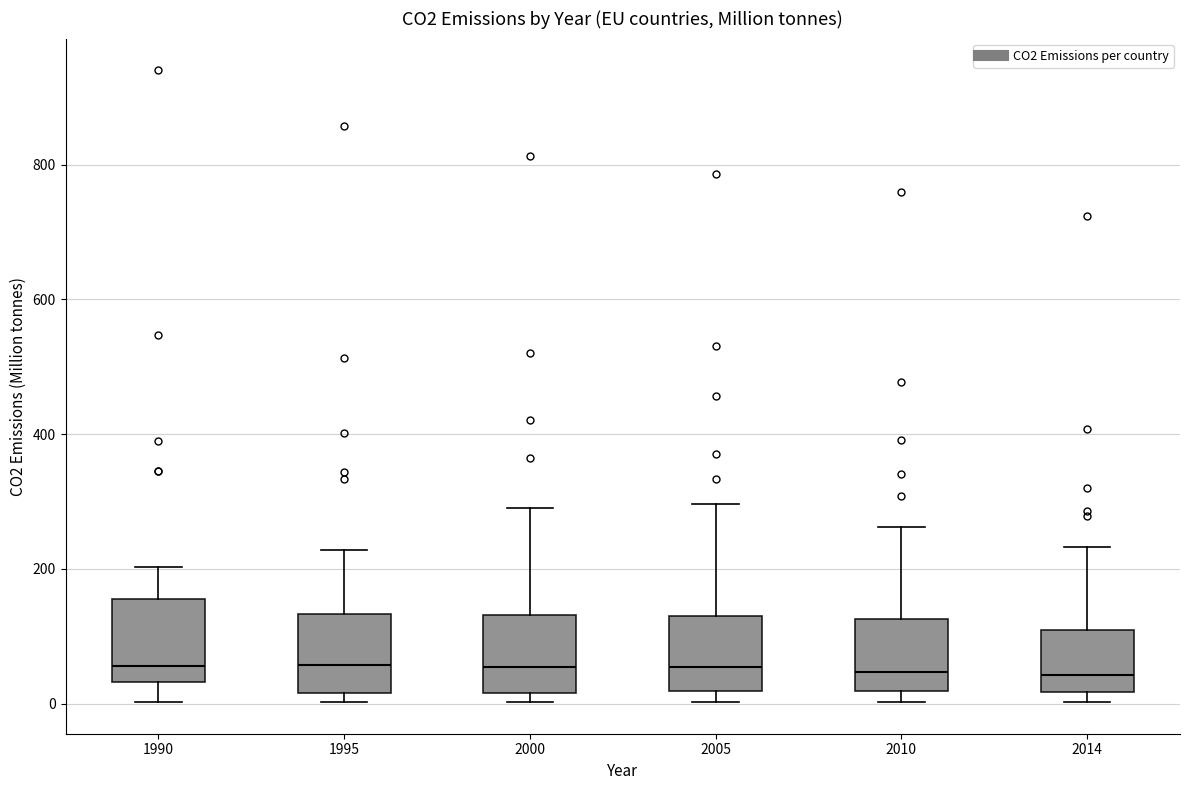

Reading left to right, read every box against the y-axis: the position of its median line, the range the box covers, and the ends of its whiskers. The values are not printed on the chart, so give them approximately, as read against the axis.

1990: median 60, box 40 to 160, whiskers 0 to 200
1995: median 60, box 20 to 140, whiskers 0 to 220
2000: median 60, box 20 to 140, whiskers 0 to 280
2005: median 60, box 20 to 140, whiskers 0 to 300
2010: median 40, box 20 to 120, whiskers 0 to 260
2014: median 40, box 20 to 100, whiskers 0 to 240